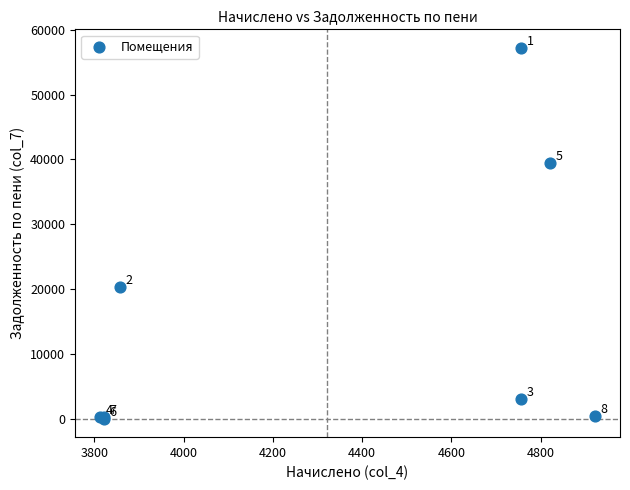

What Y value in the scatter plot is closest to 28606?

20287.6